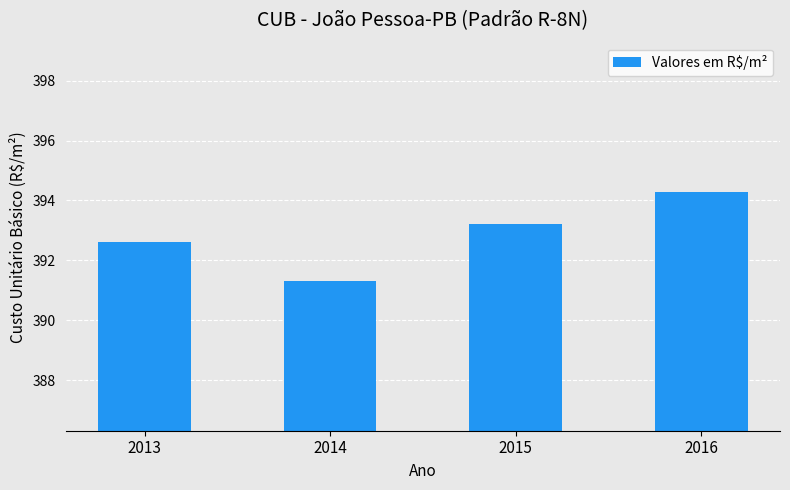

Does the chart contain stacked bars?

No